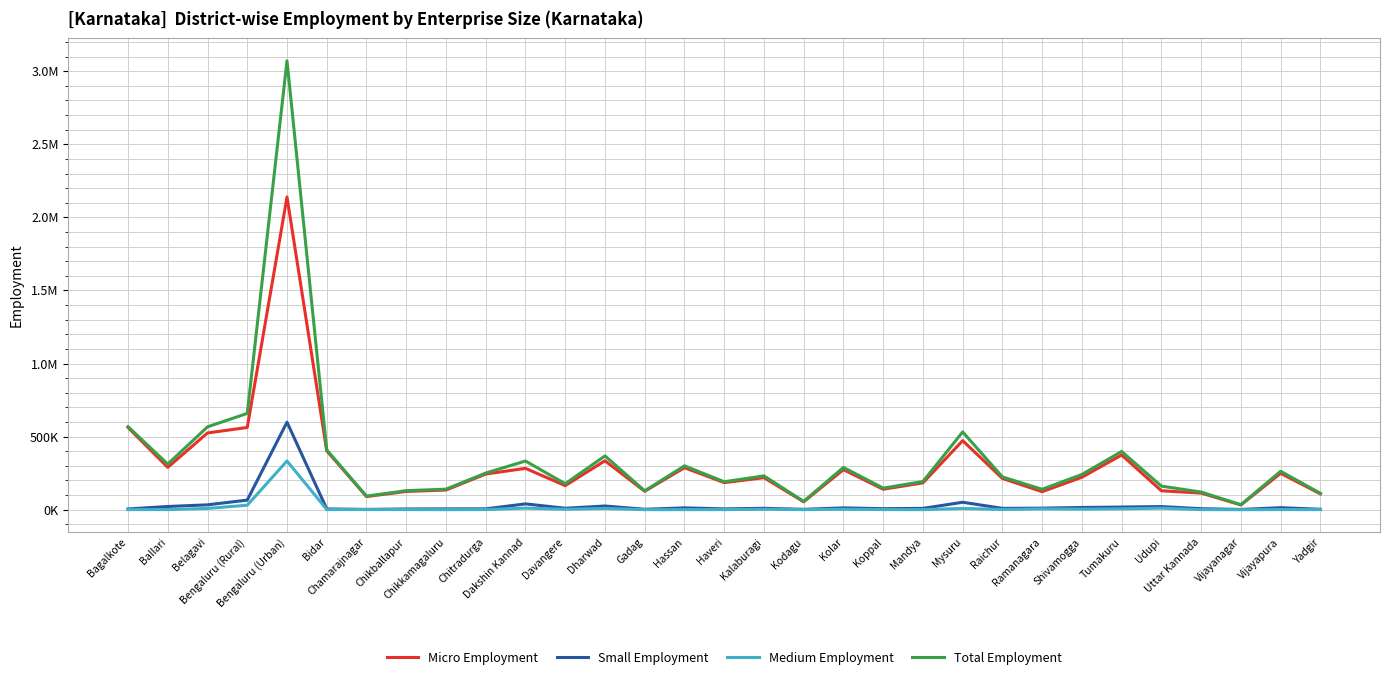

List the labels in order of Total Employment value, largest first.

Bengaluru (Urban), Bengaluru (Rural), Bagalkote, Belagavi, Mysuru, Bidar, Tumakuru, Dharwad, Dakshin Kannad, Ballari, Hassan, Kolar, Vijayapura, Chitradurga, Shivamogga, Kalaburagi, Raichur, Mandya, Haveri, Davangere, Udupi, Koppal, Chikkamagaluru, Ramanagara, Chikballapur, Gadag, Uttar Kannada, Yadgir, Chamarajnagar, Kodagu, Vijayanagar